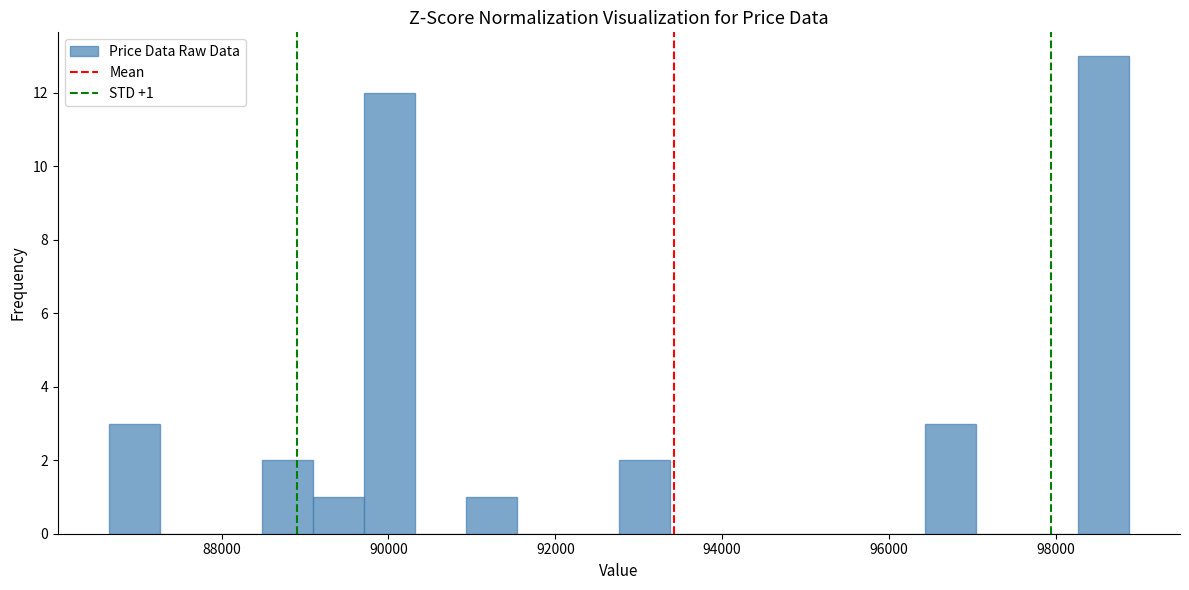

Read against the x-axis, roughly where is the centre of the tallest bar?

98600